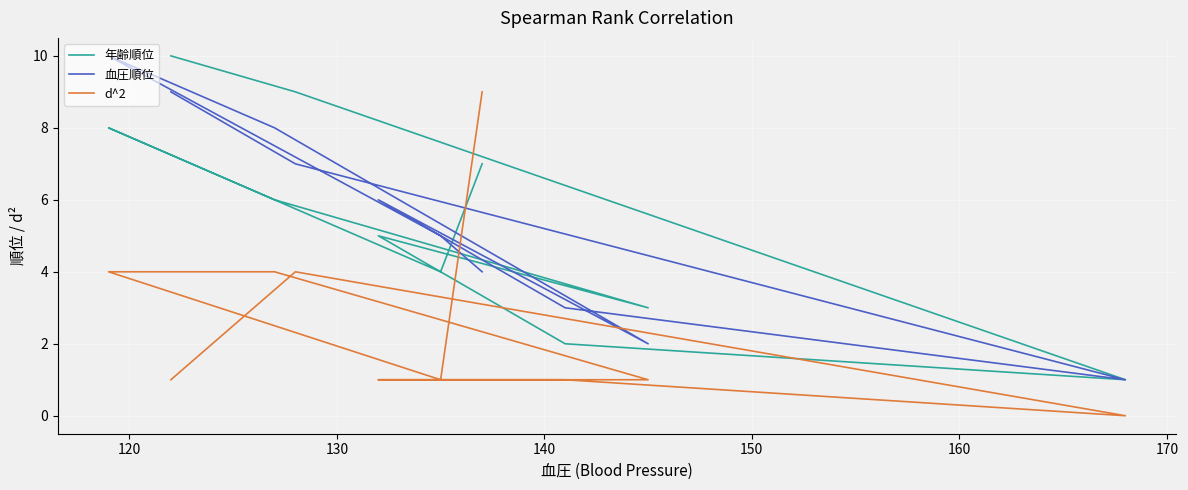

List the series in order of their peak value, lowest first.

d^2, 年齢順位, 血圧順位